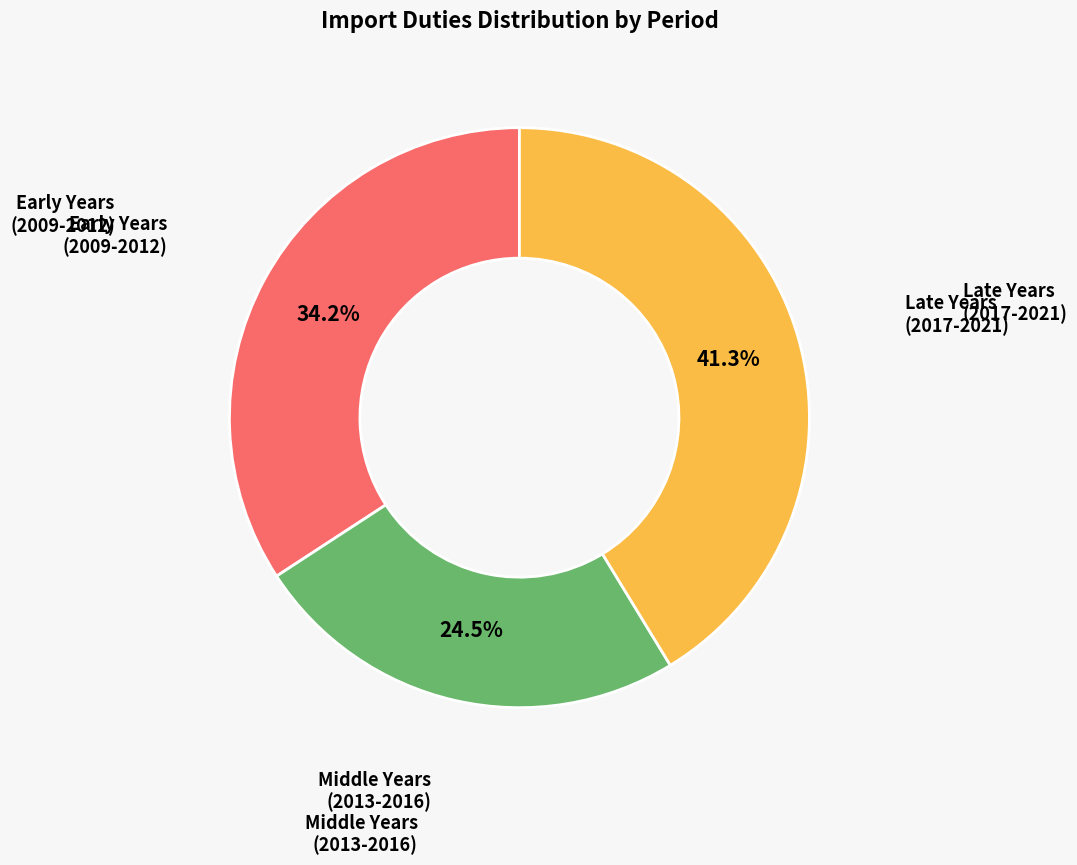

Is there any slice that represents more than half of the pie?

No